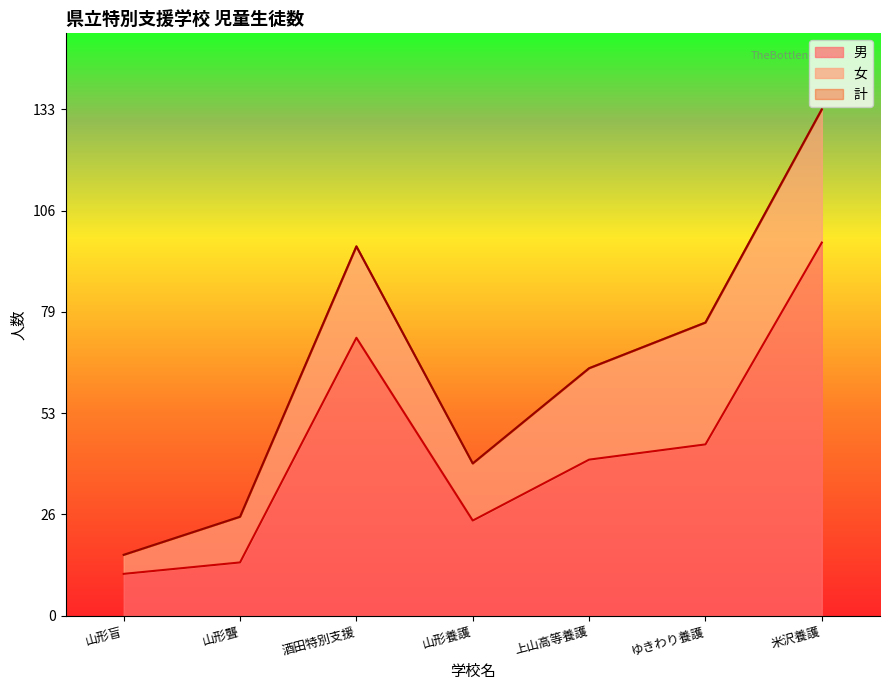

What position from the left is 山形盲?

1